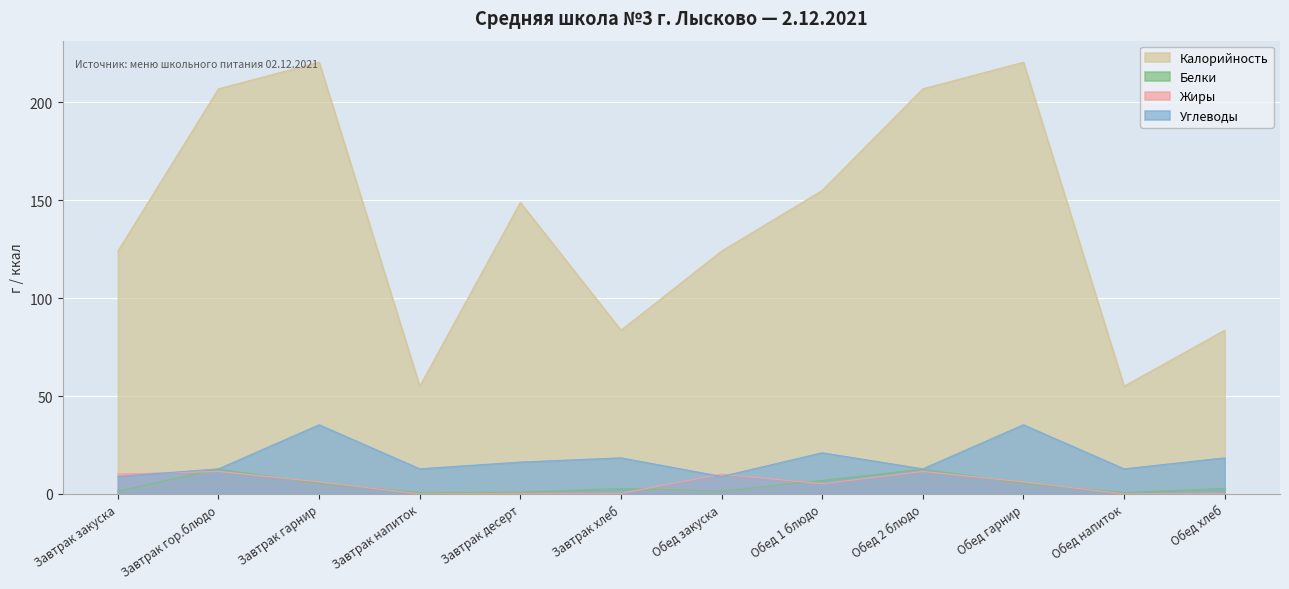

What is the difference between the second highest and minimum values in the Жиры series?

11.5